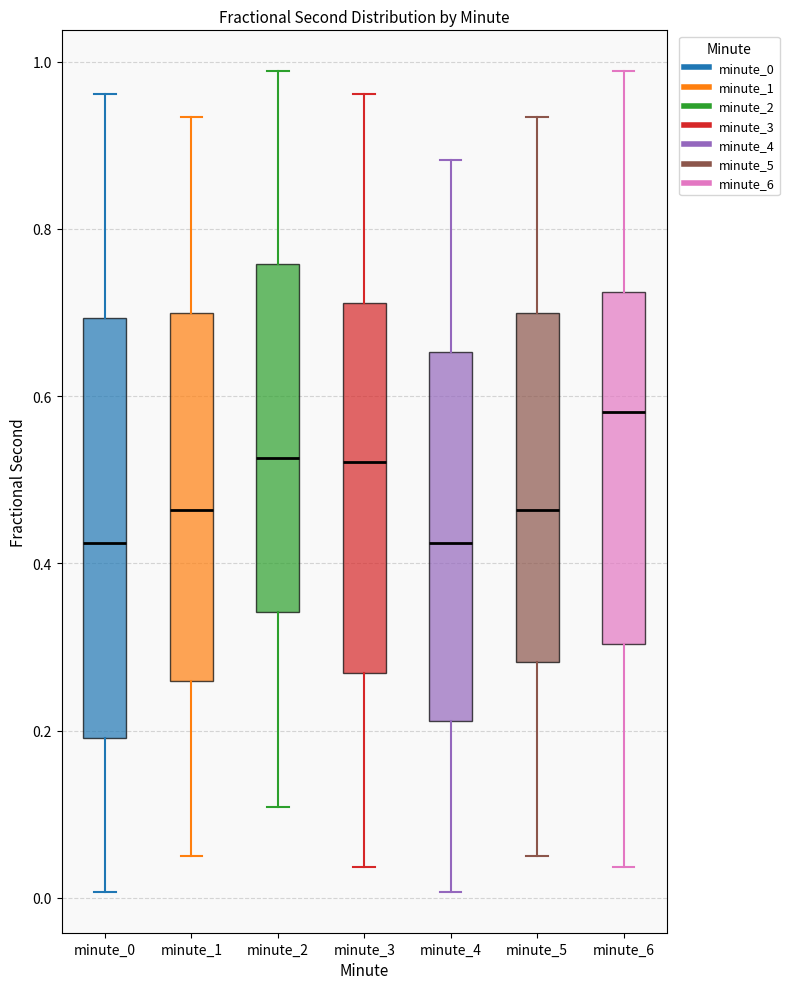

Where does the upper whisker of the box for minute_2 end on the y-axis? The values are not printed on the chart, so give them approximately, as read against the axis.

0.98